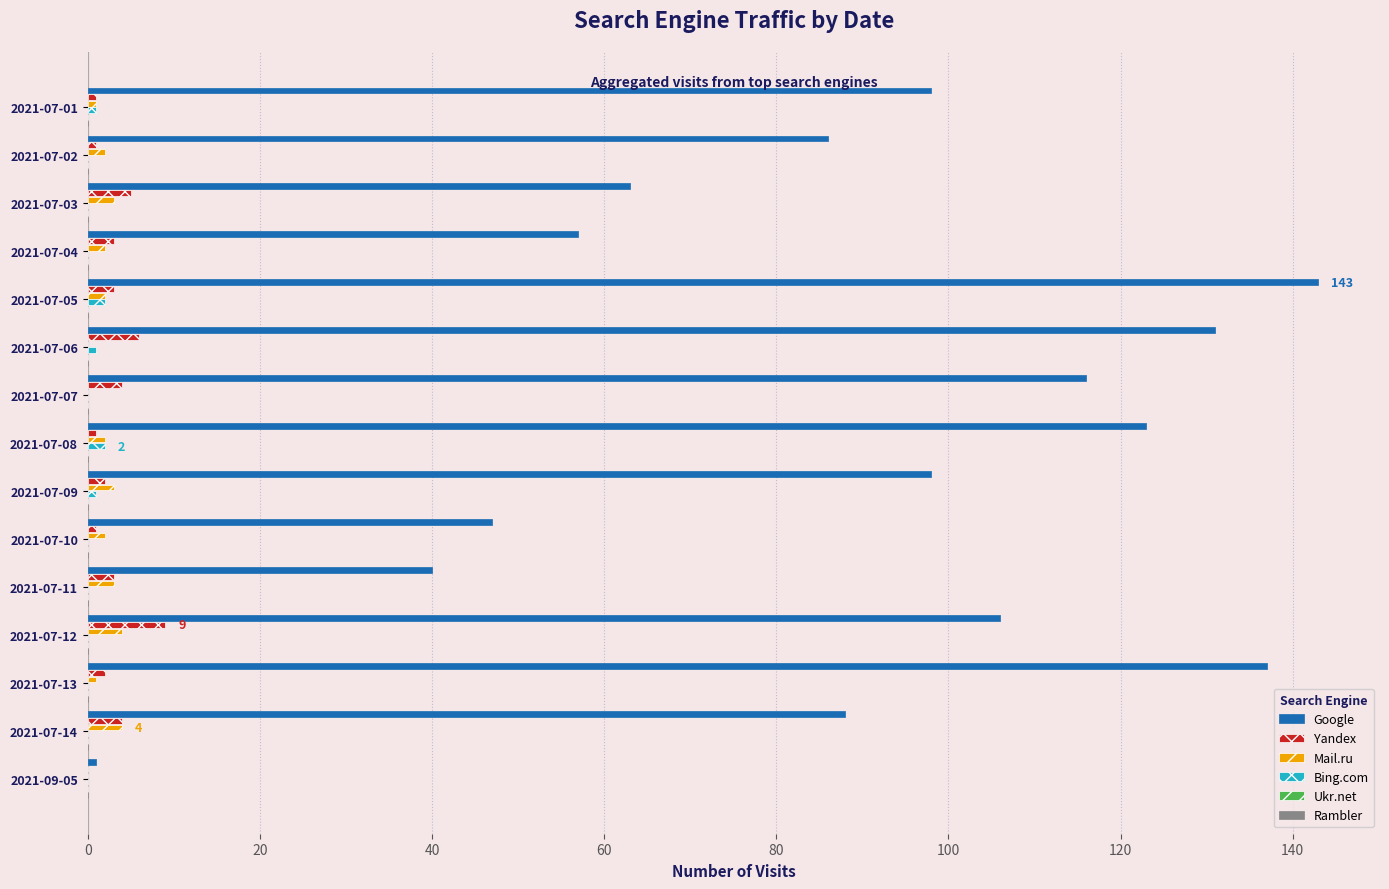

At which category does the chart reach its peak across all series?

2021-07-05